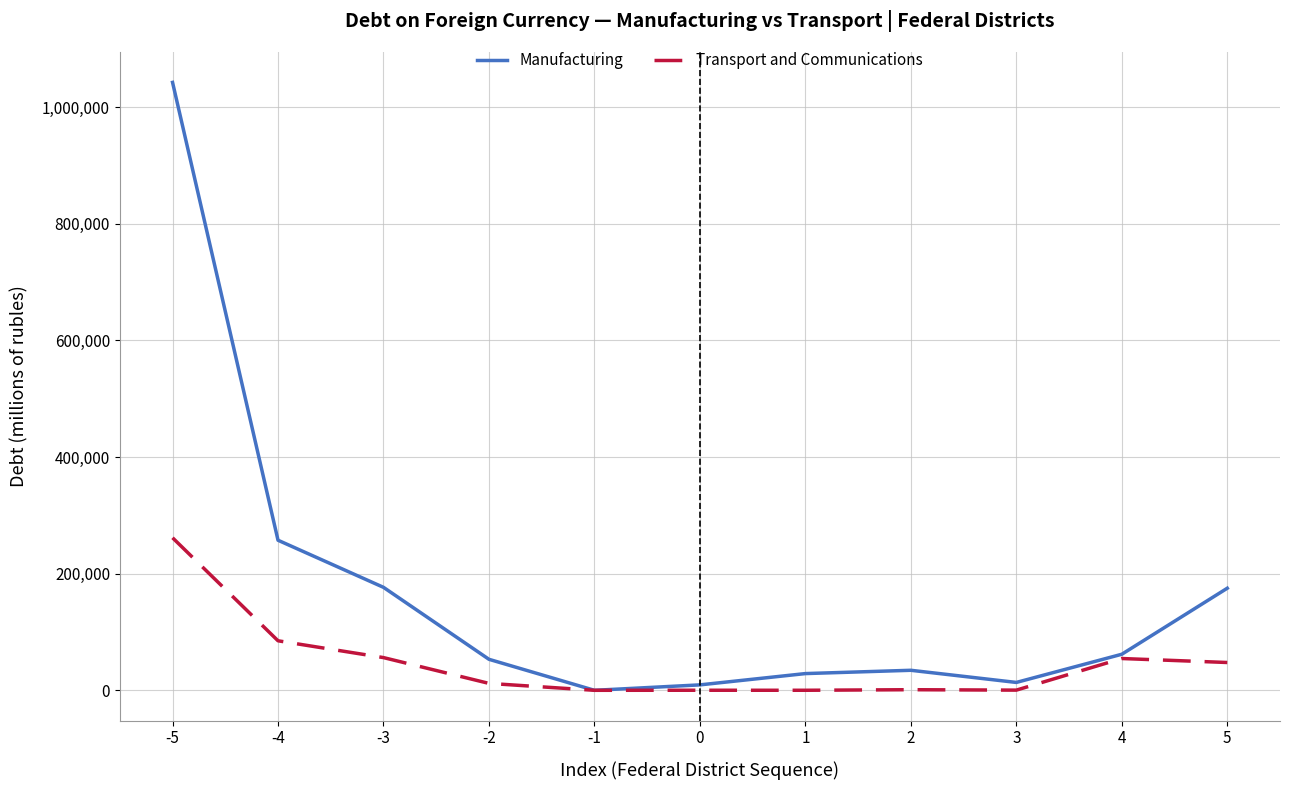

List the series in order of their overall mean, lowest first.

Transport and Communications, Manufacturing